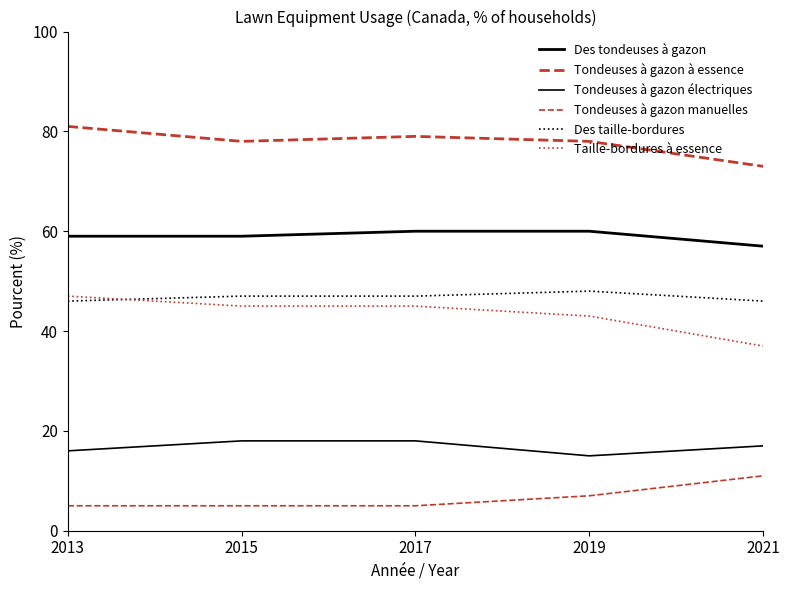

Does the chart have visible grid lines?

No